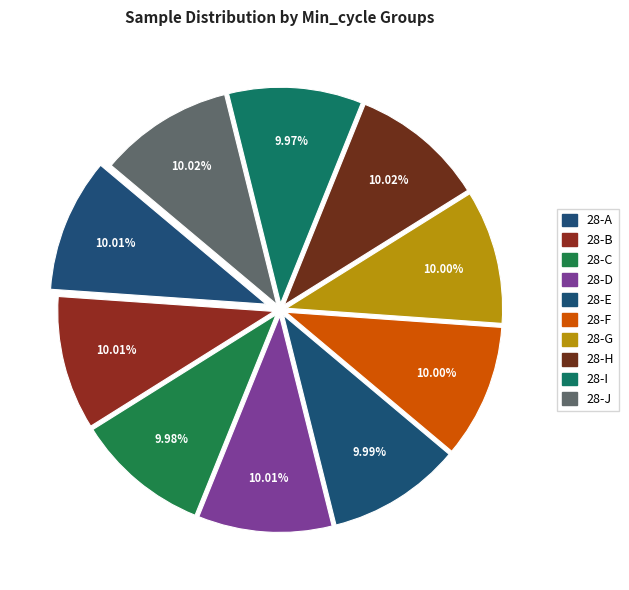

How many segments does this pie chart have?

10